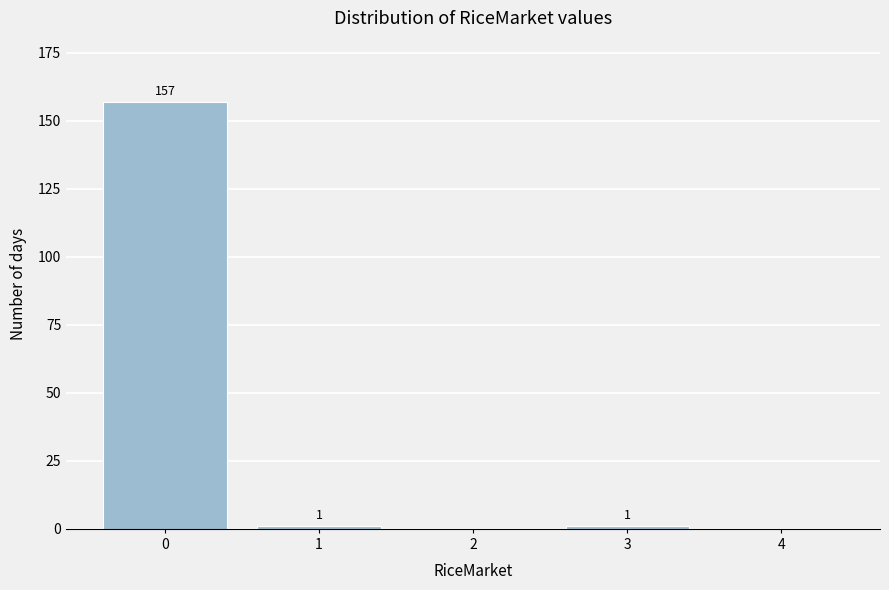

Reading left to right, transcribe all the data shown in this chart.

0=157	1=1	2=0	3=1	4=0